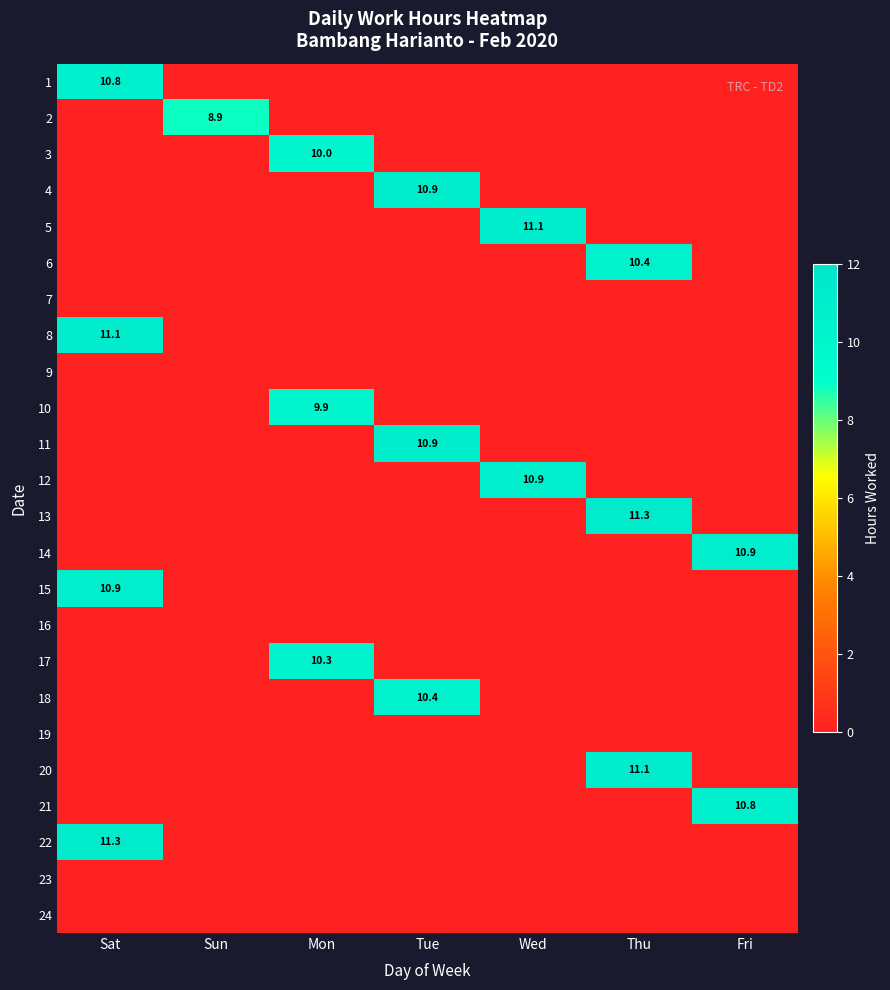

What is the spread (max minus min) of values at Mon?

10.3